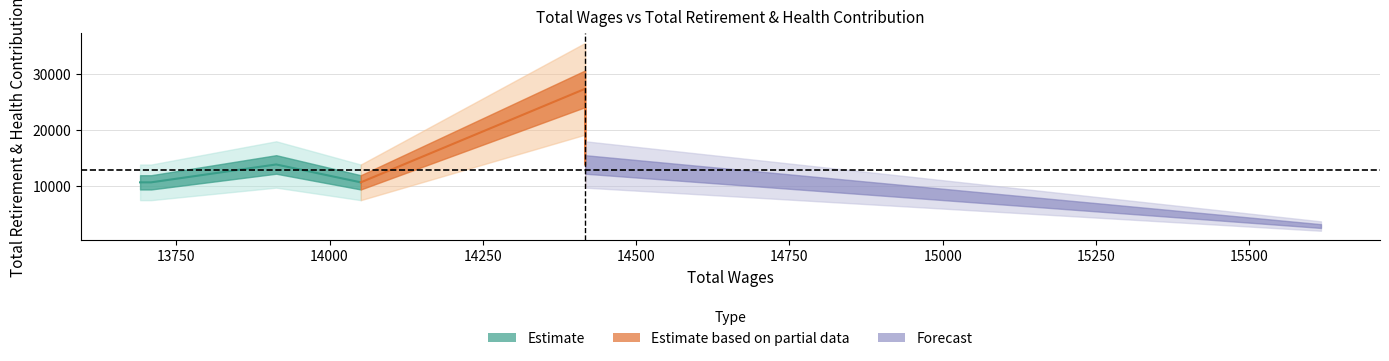

Approximately how many times larger is the value at 13709.0 compared to 14051.0?

1.0